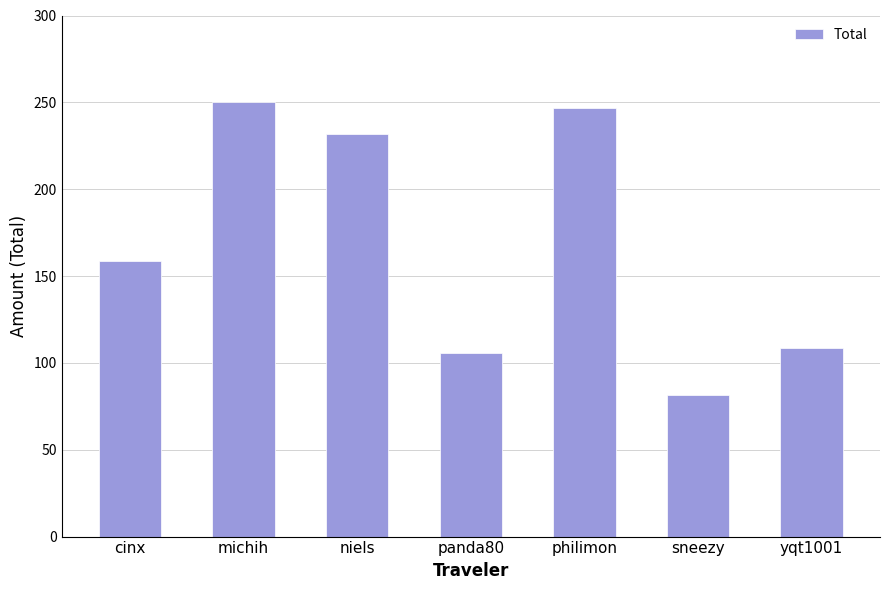

Which label corresponds to the largest value in the chart?

michih